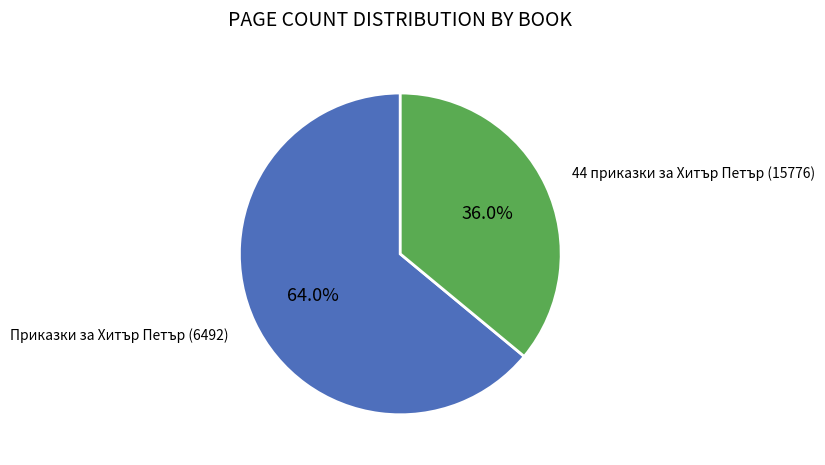

What is the majority slice?

Приказки за Хитър Петър (6492)